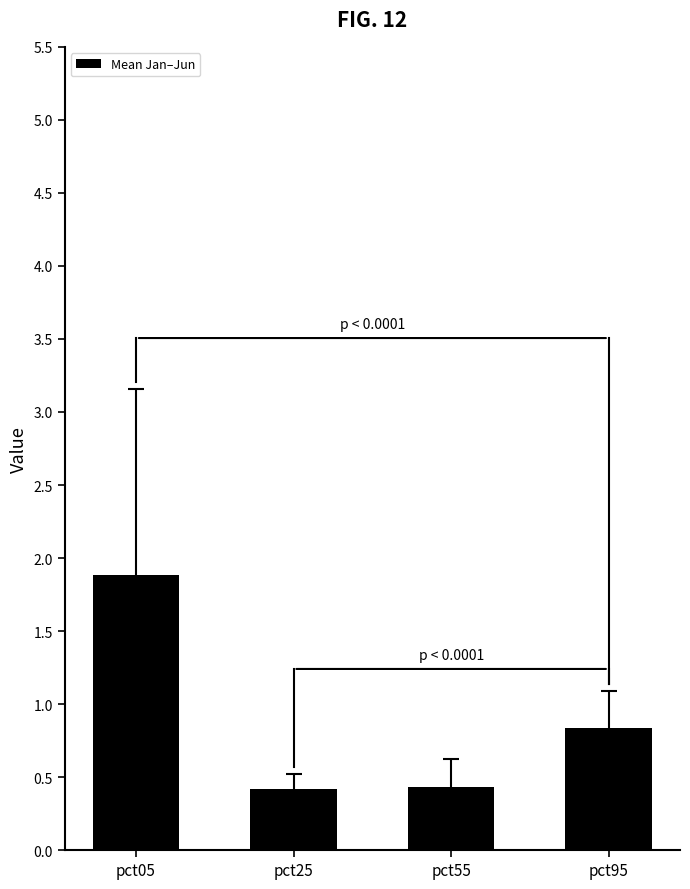

True or false: the data shows 1.9 at pct05.

True